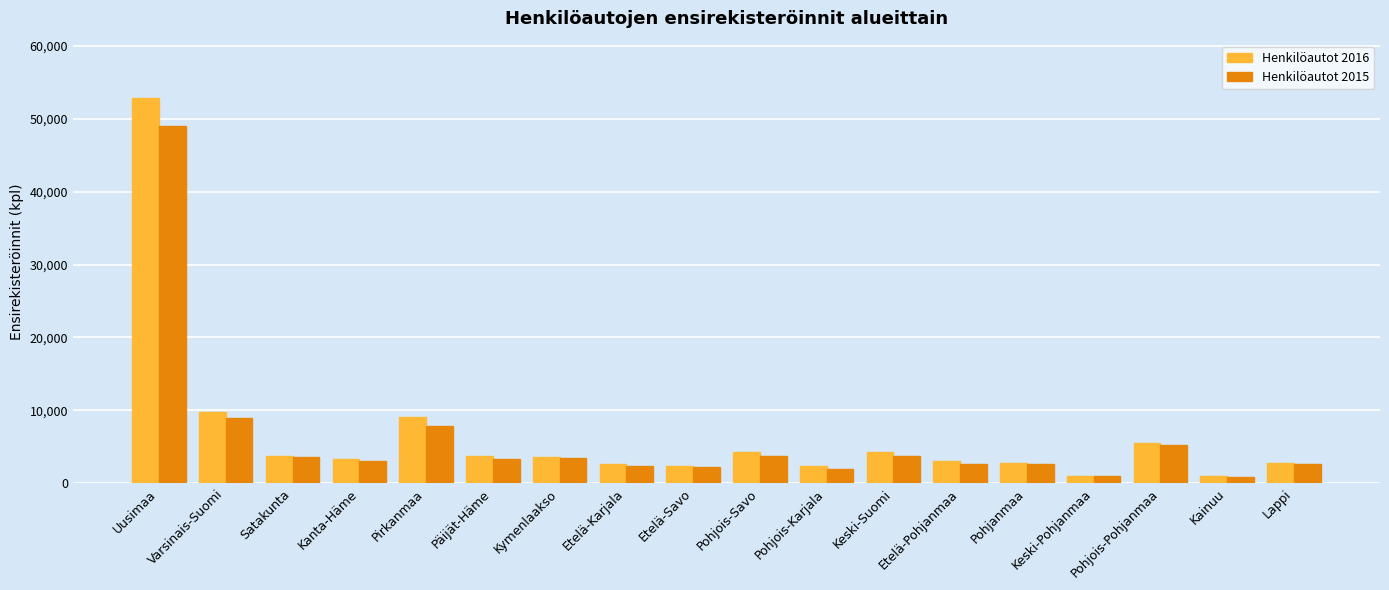

The value of Henkilöautot 2015 at Päijät-Häme is 3259. True or false?

True